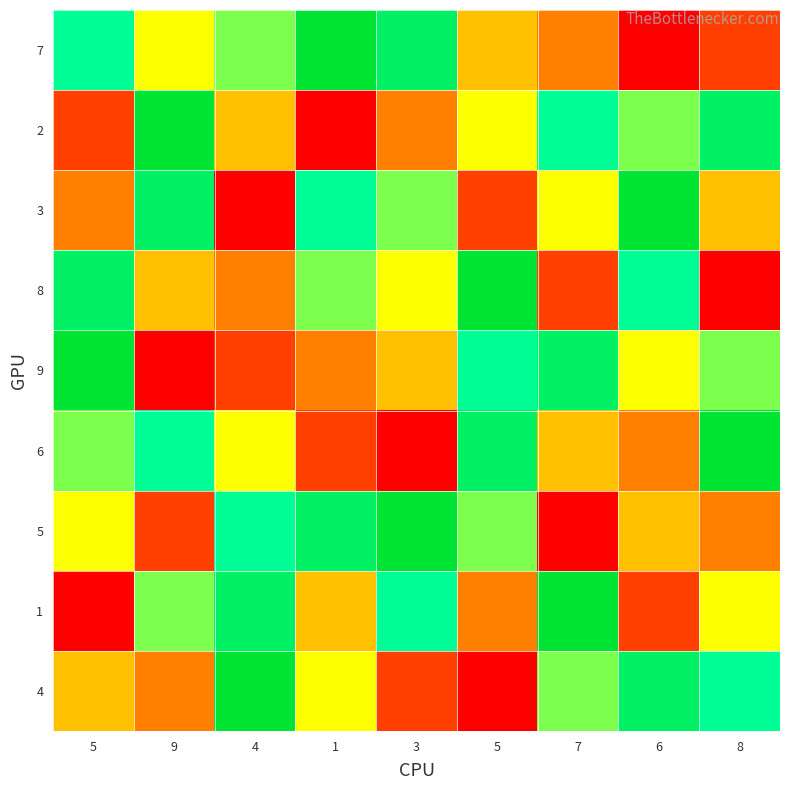

Rank the series at 1 from lowest to highest value.

2, 6, 9, 1, 4, 8, 3, 5, 7